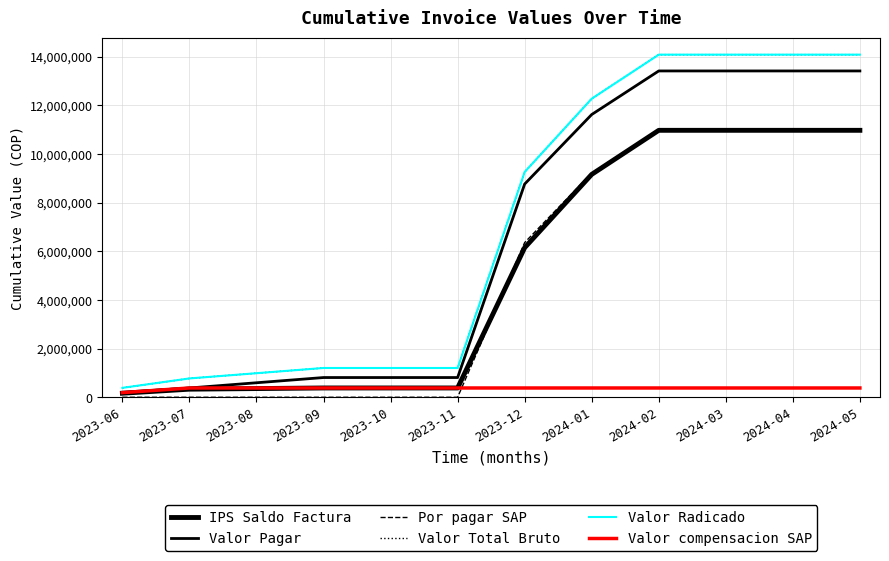

Does the chart display data point markers on the line(s)?

No